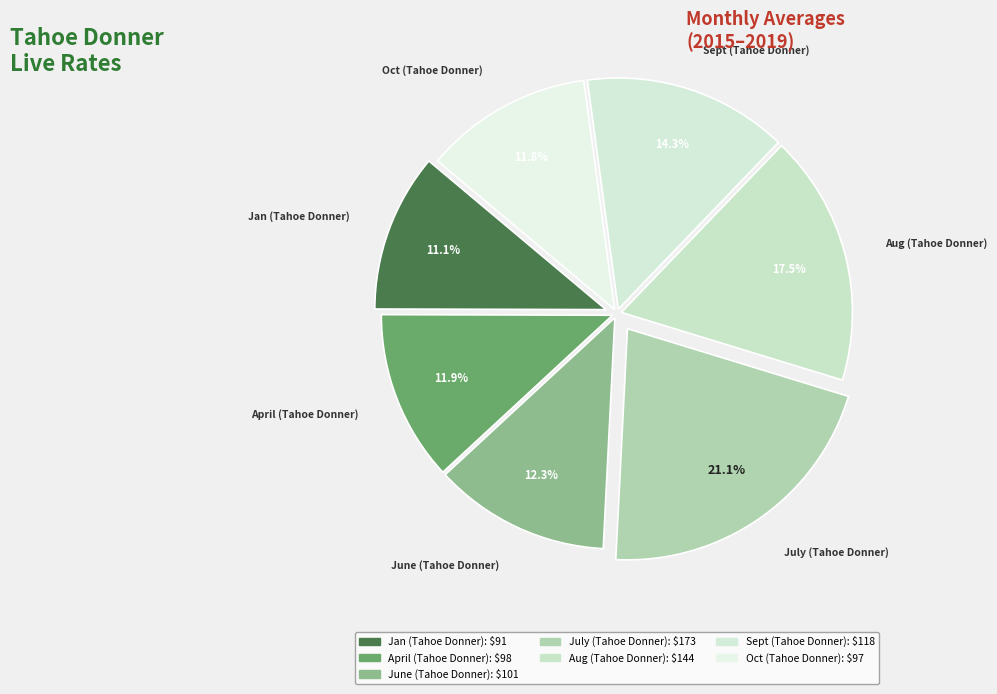

Which slice is the smallest?

Jan (Tahoe Donner)